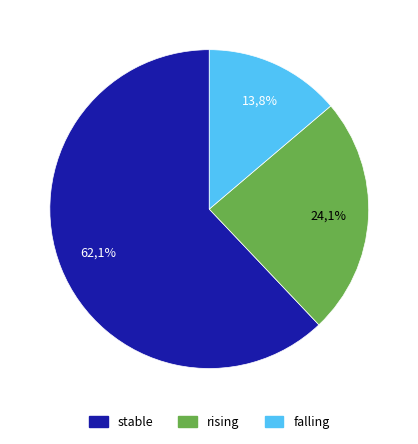

The falling slice represents 28% of the pie. True or false?

False